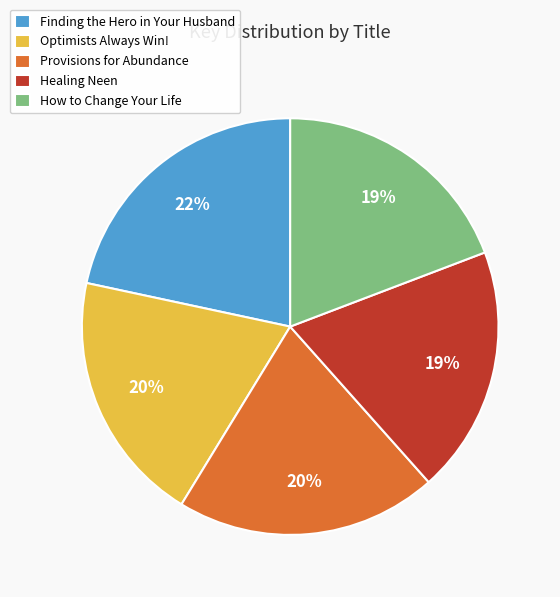

To the nearest percent, what is the average slice percentage?

20%